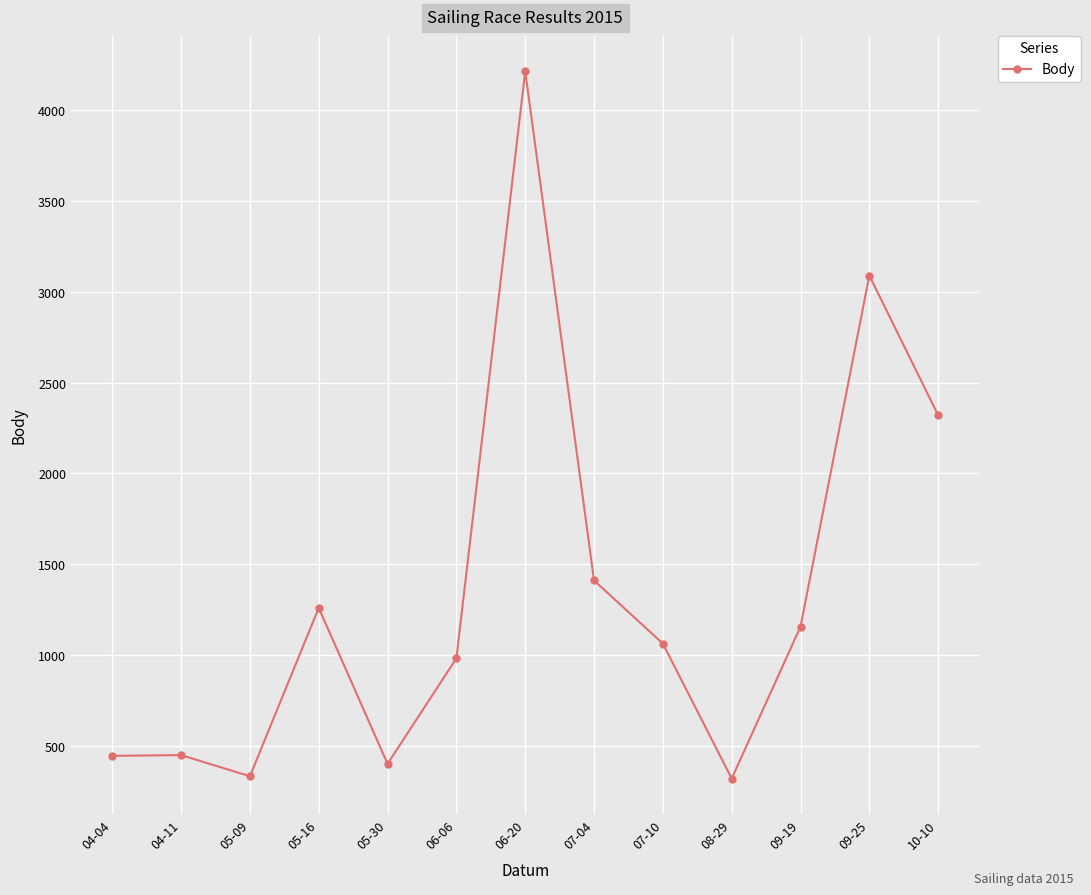

What is the difference between the maximum and minimum values?

3888